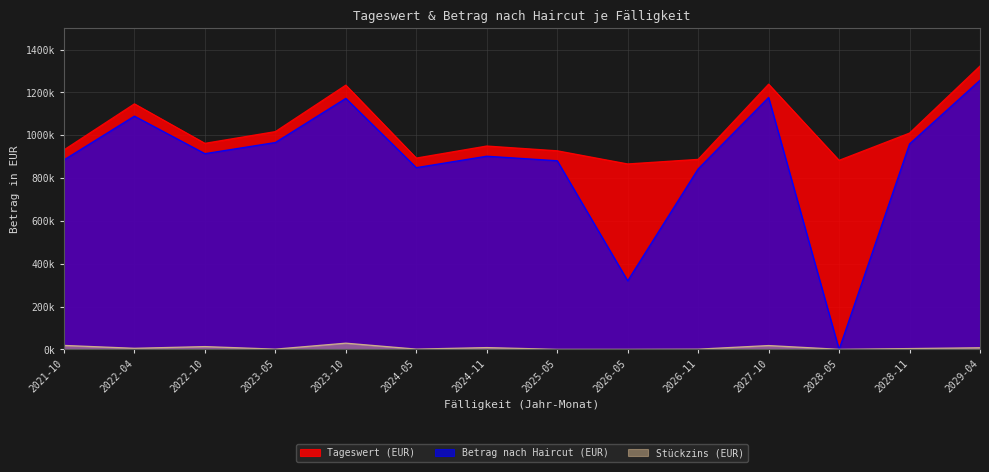

List the labels in order of Stückzins (EUR) value, smallest first.

2026-05, 2025-05, 2028-05, 2026-11, 2023-05, 2024-05, 2028-11, 2022-04, 2029-04, 2024-11, 2022-10, 2027-10, 2021-10, 2023-10